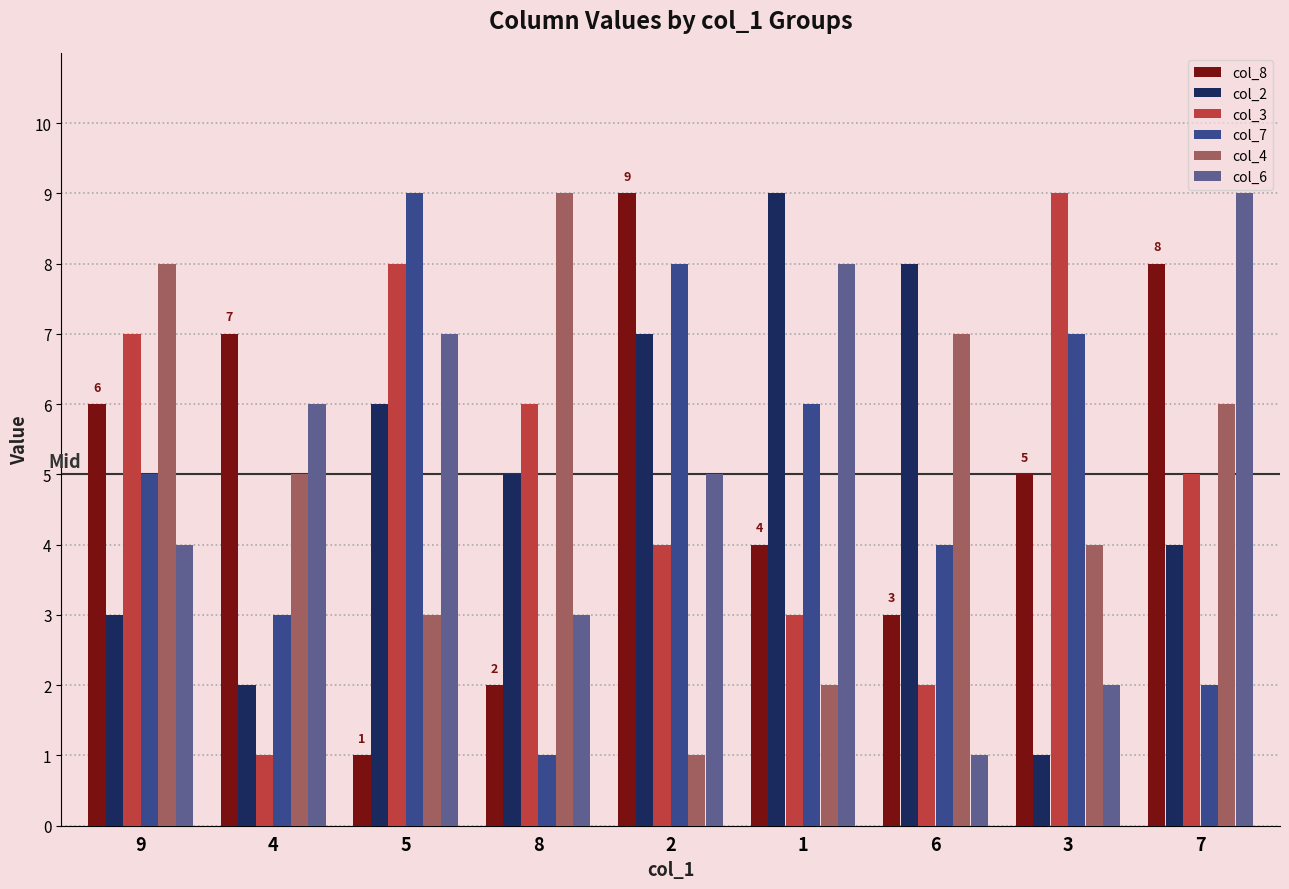

At which label does col_8 reach its minimum?

5